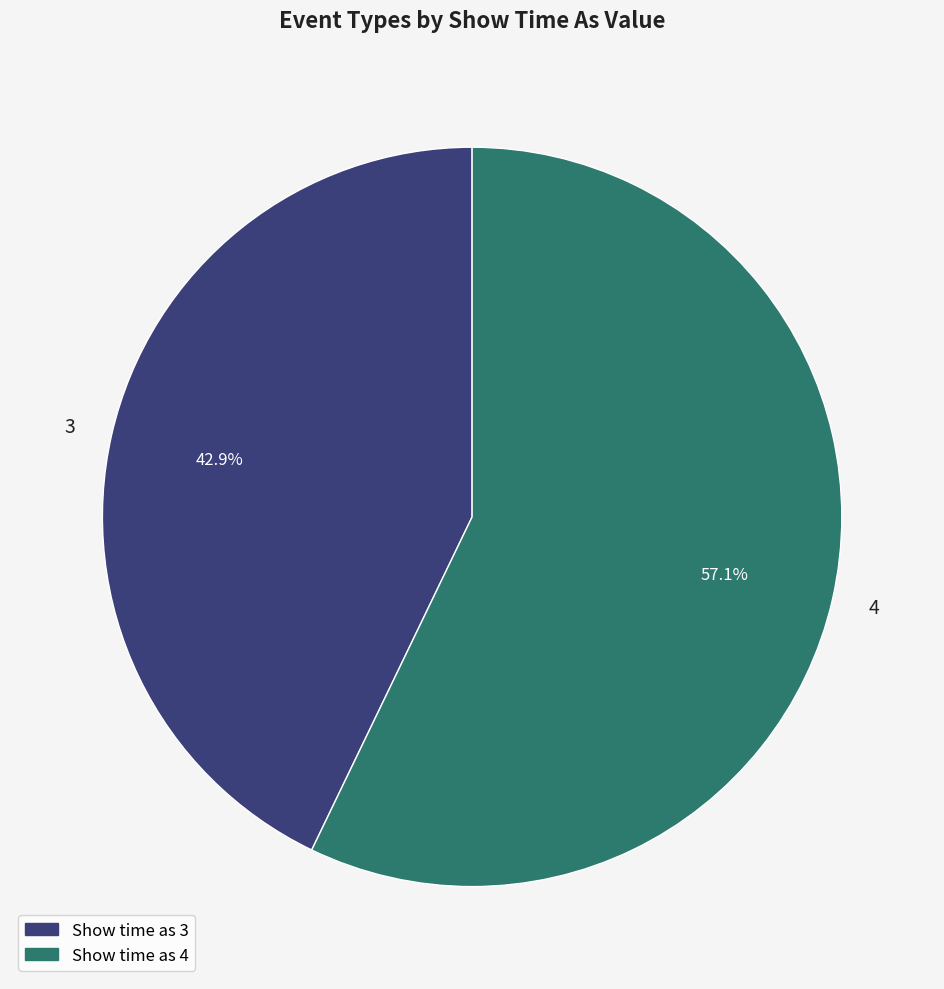

Rank the categories by value from highest to lowest.

4, 3